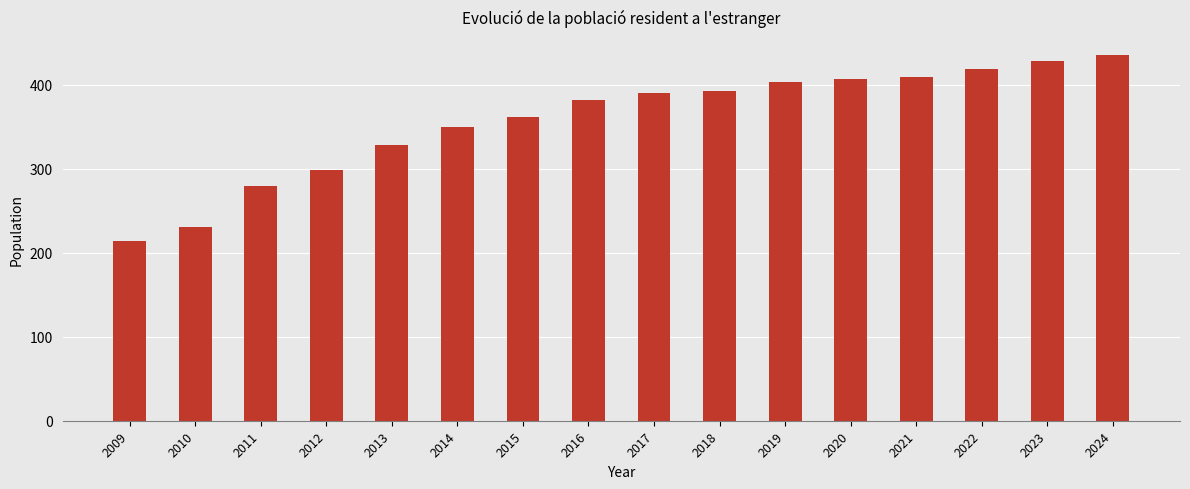

What is the sum of all values?

5727